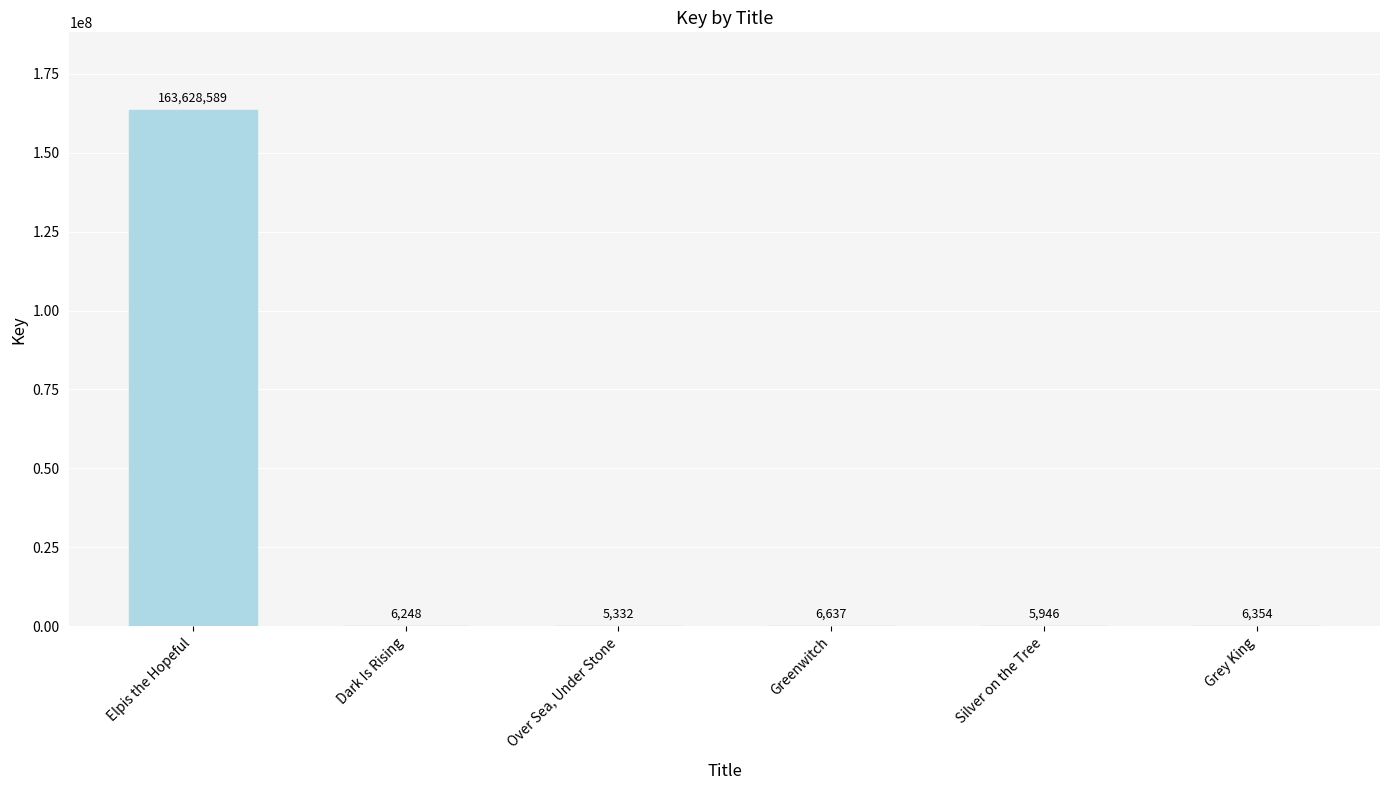

What is the sum of all values?

163659106